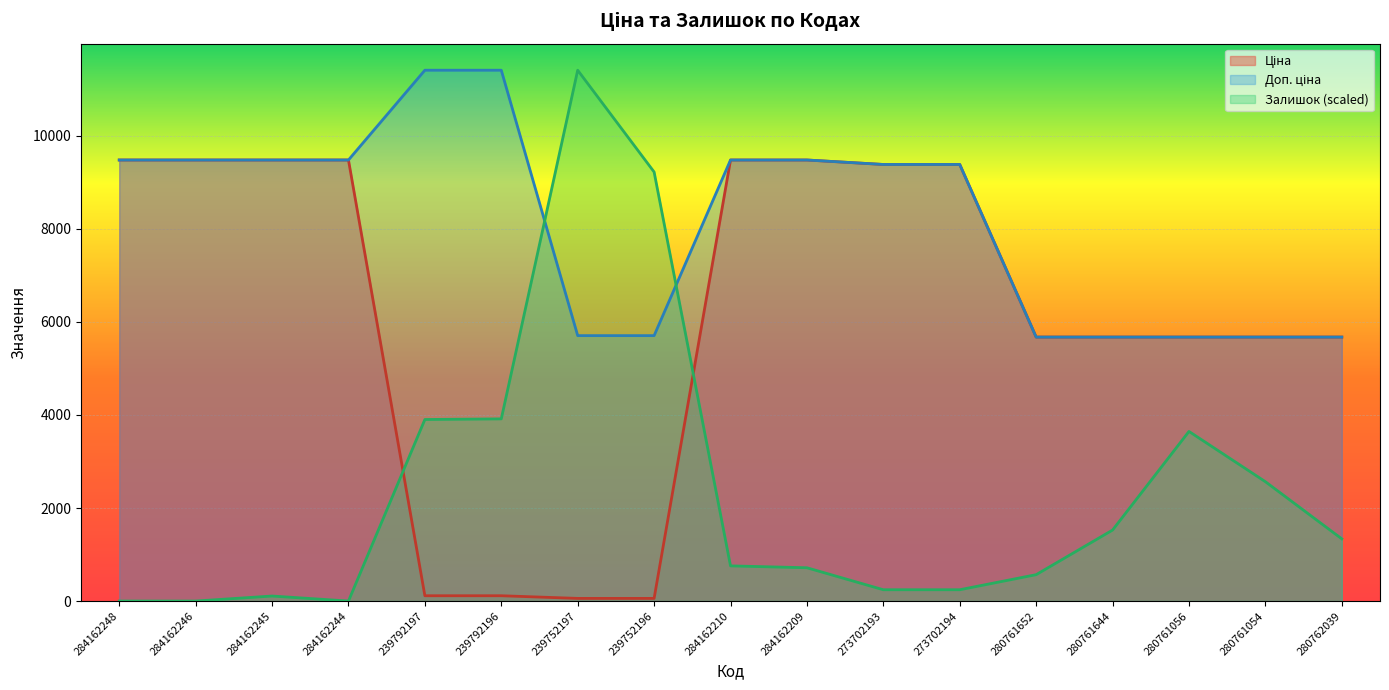

At which label does Доп. ціна reach its minimum?

280761652